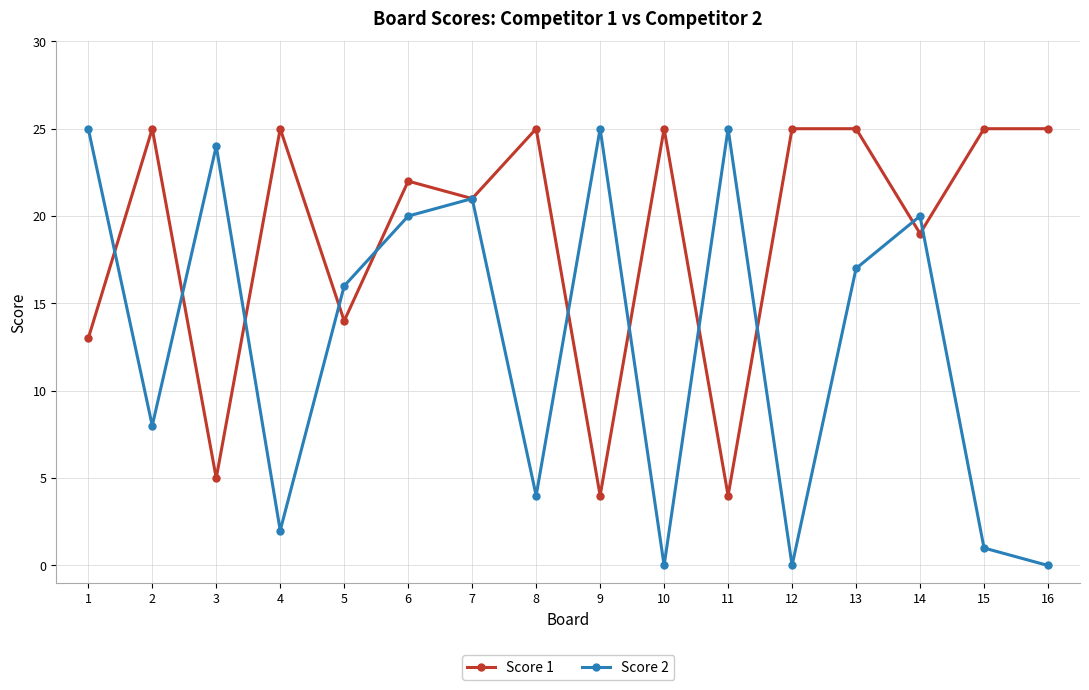

Rank the series at 12 from lowest to highest value.

Score 2, Score 1